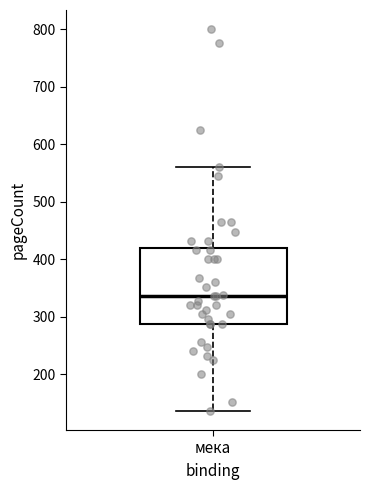

Where is the upper edge of the box for мека on the y-axis? The values are not printed on the chart, so give them approximately, as read against the axis.

420